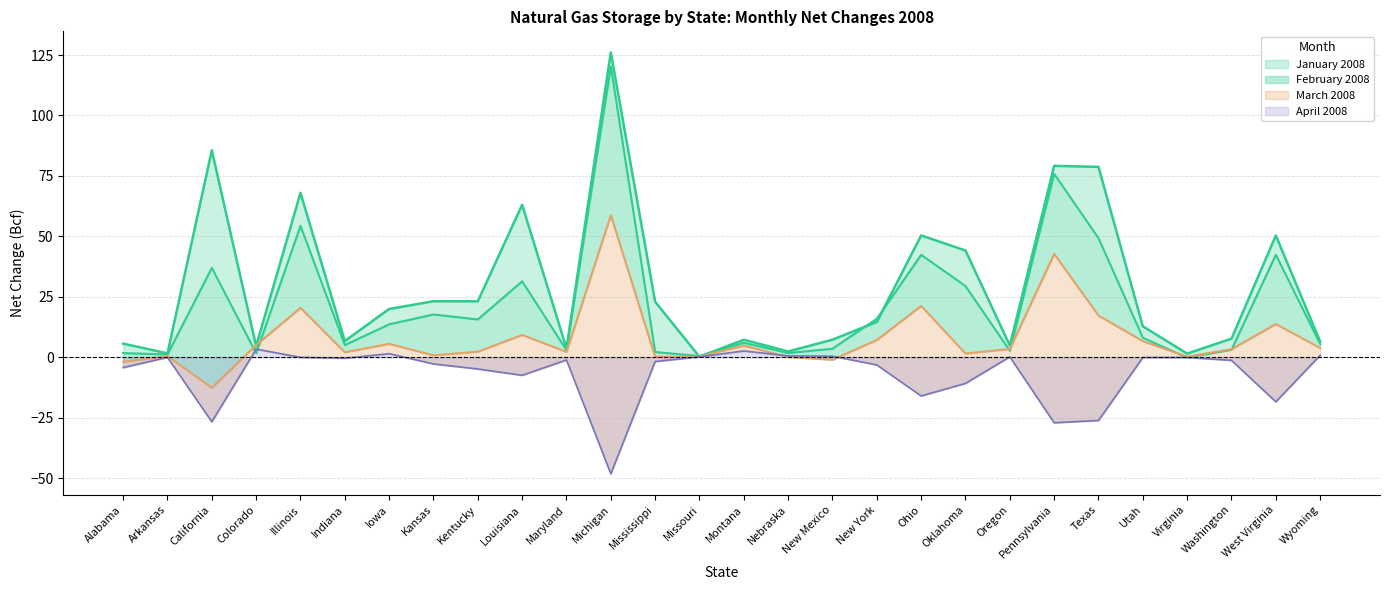

Which series has the largest total across all categories?

January 2008